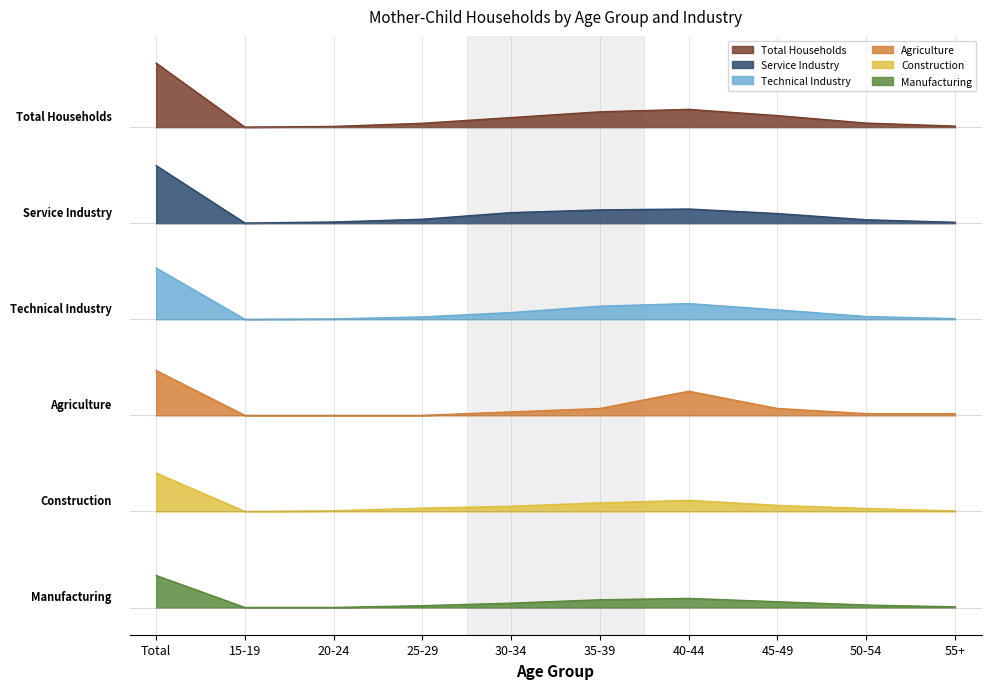

True or false: Technical Industry and Service Industry cross at least once.

False